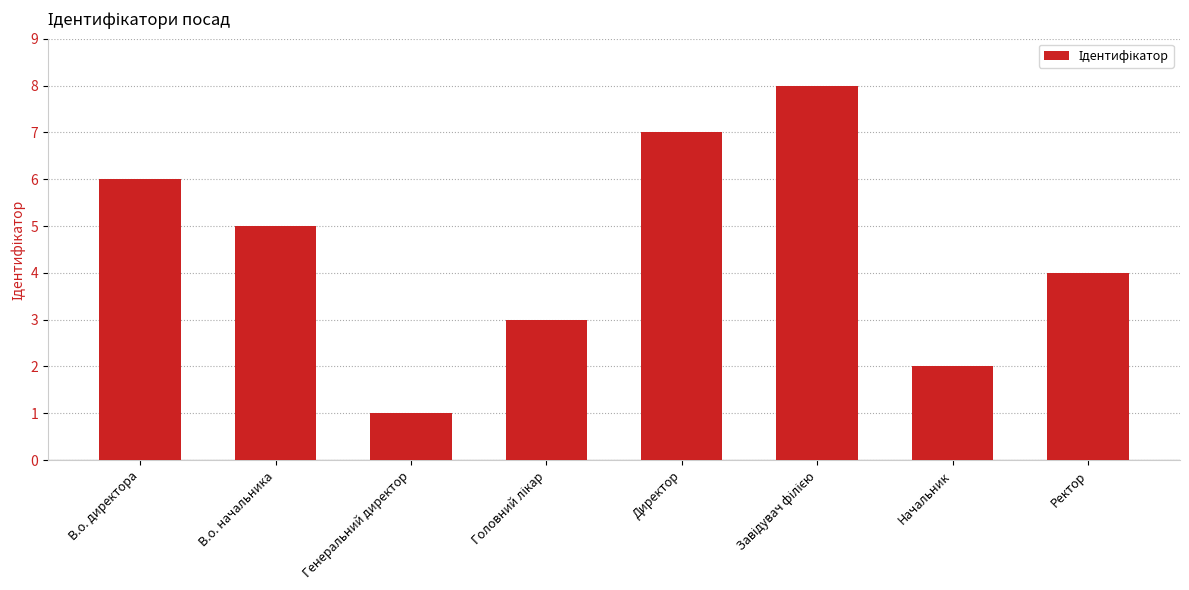

True or false: the data shows 2 at В.о. начальника.

False